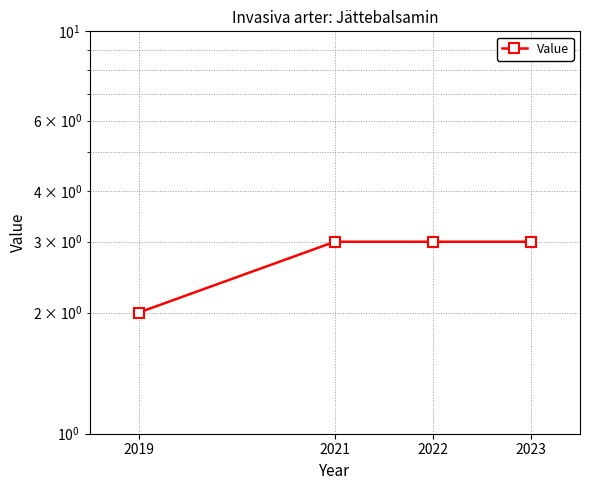

At which category does the chart reach its minimum across all series?

2019